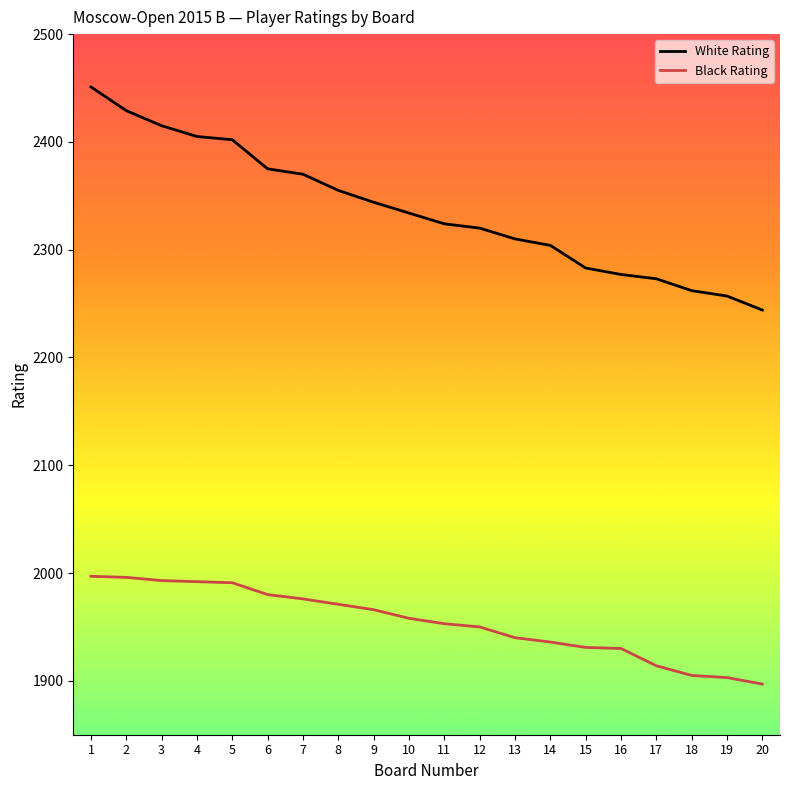

What is the total value across all series at 10?

4292